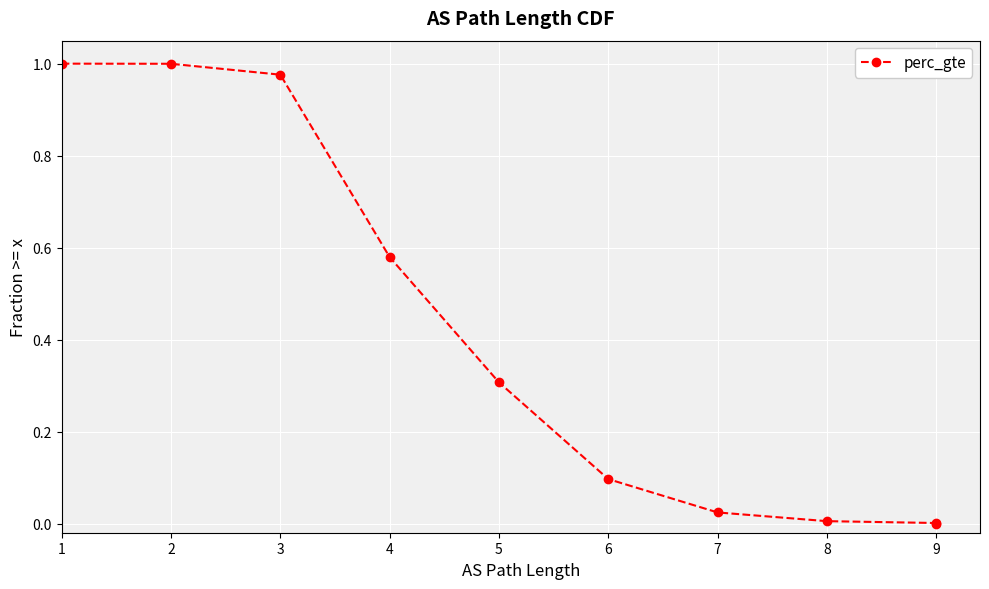

Count the number of data series in this chart.

1